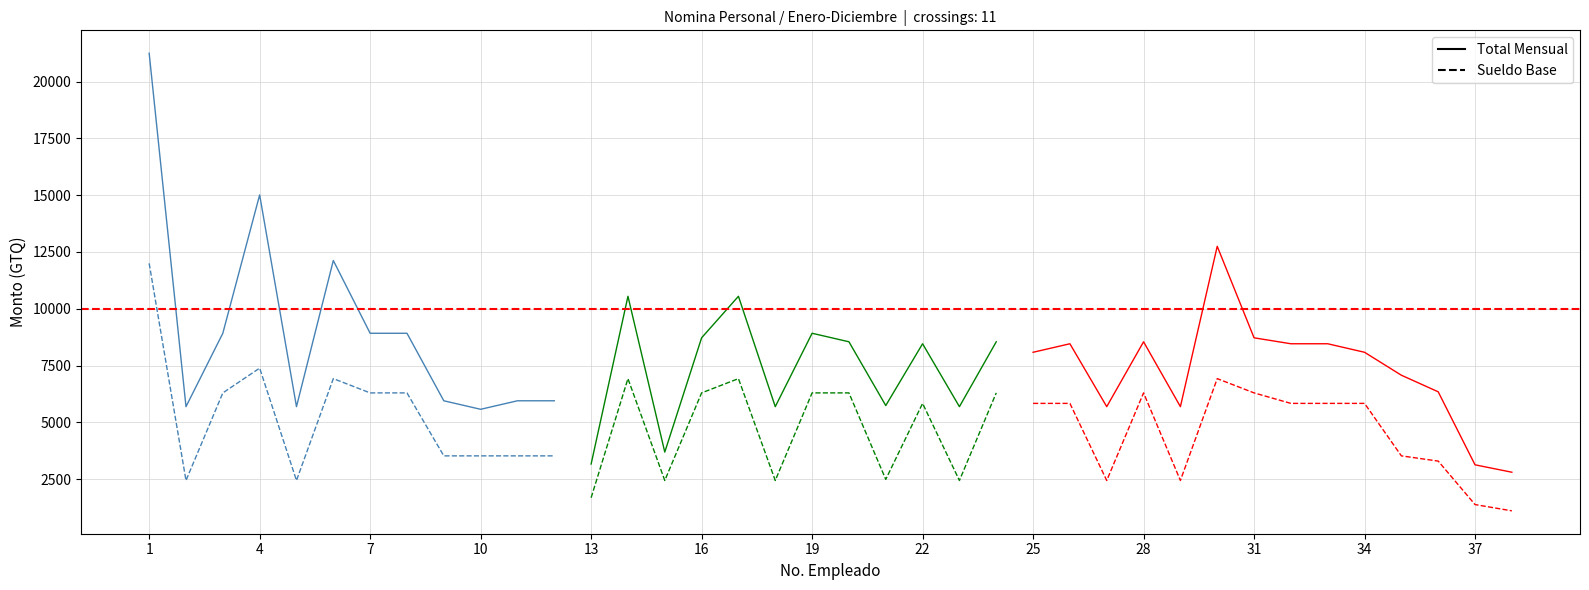

Which series has the largest range (max minus min)?

Total Mensual